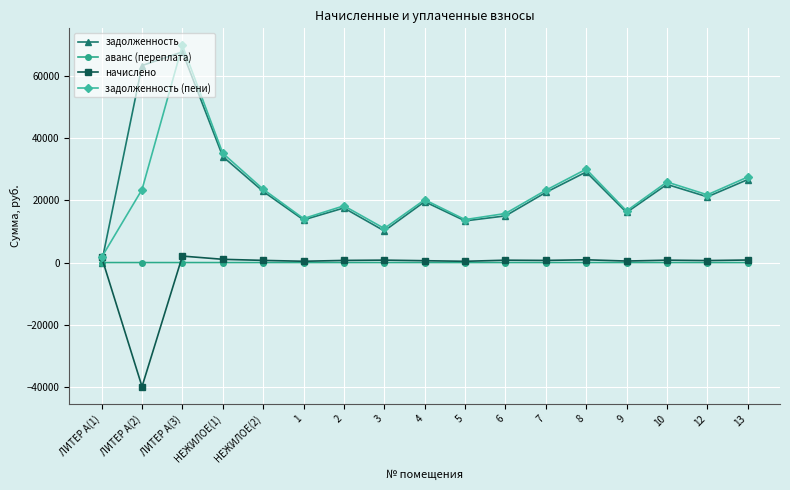

What is the spread (max minus min) of values at НЕЖИЛОЕ(1)?

35161.7